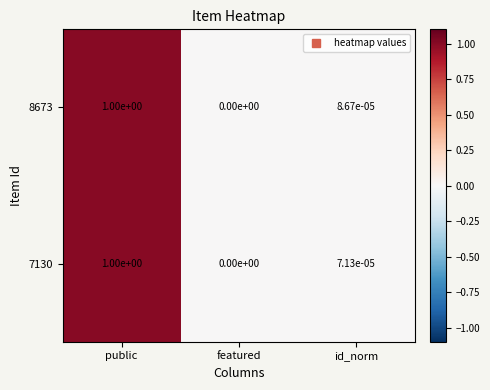

How many values in the 7130 series exceed 0?

2